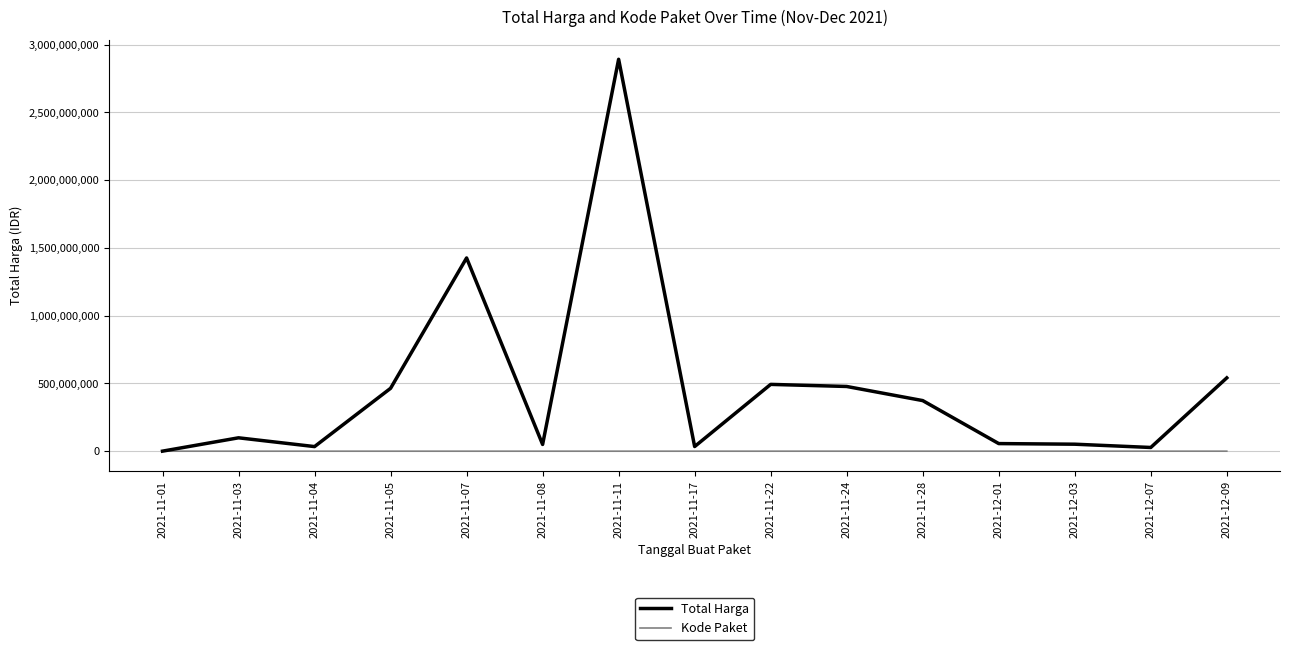

At 2021-11-17, list the series in order from largest to smallest.

Total Harga, Kode Paket